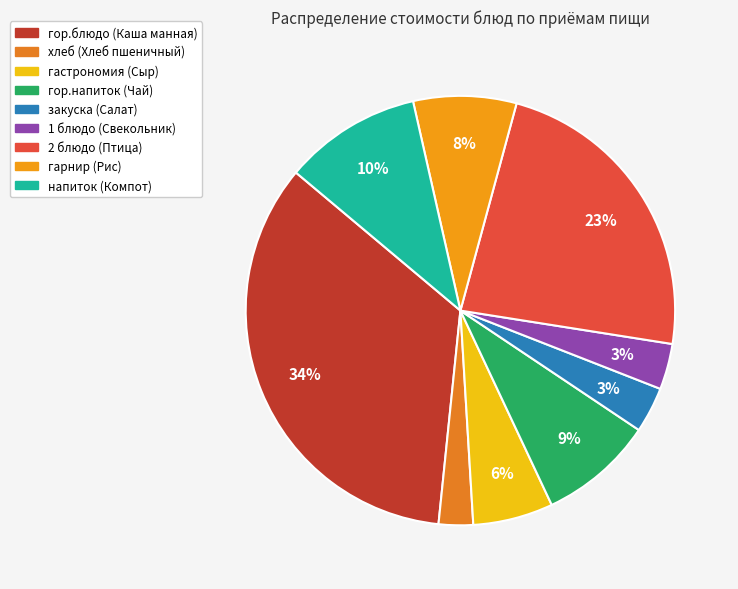

Rank the categories by value from highest to lowest.

гор.блюдо (Каша манная), 2 блюдо (Птица), напиток (Компот), гор.напиток (Чай), гарнир (Рис), гастрономия (Сыр), закуска (Салат), 1 блюдо (Свекольник), хлеб (Хлеб пшеничный)